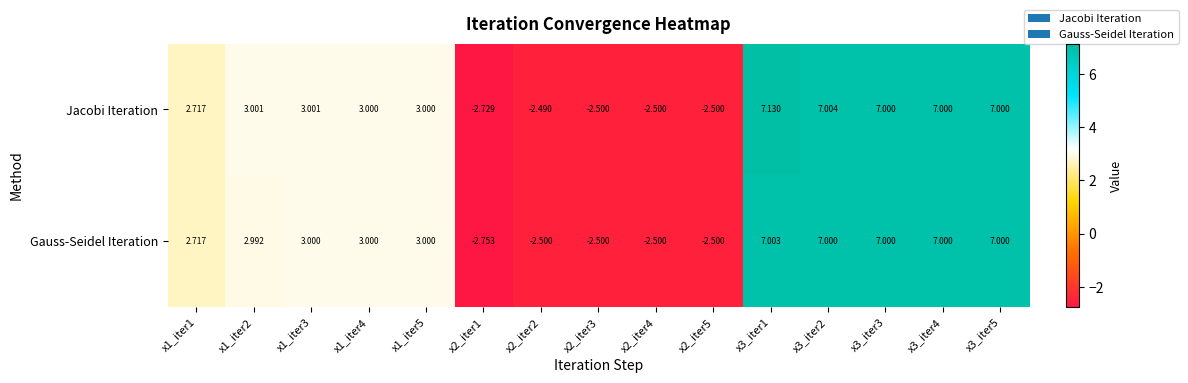

Which series has the widest spread of values?

Jacobi Iteration